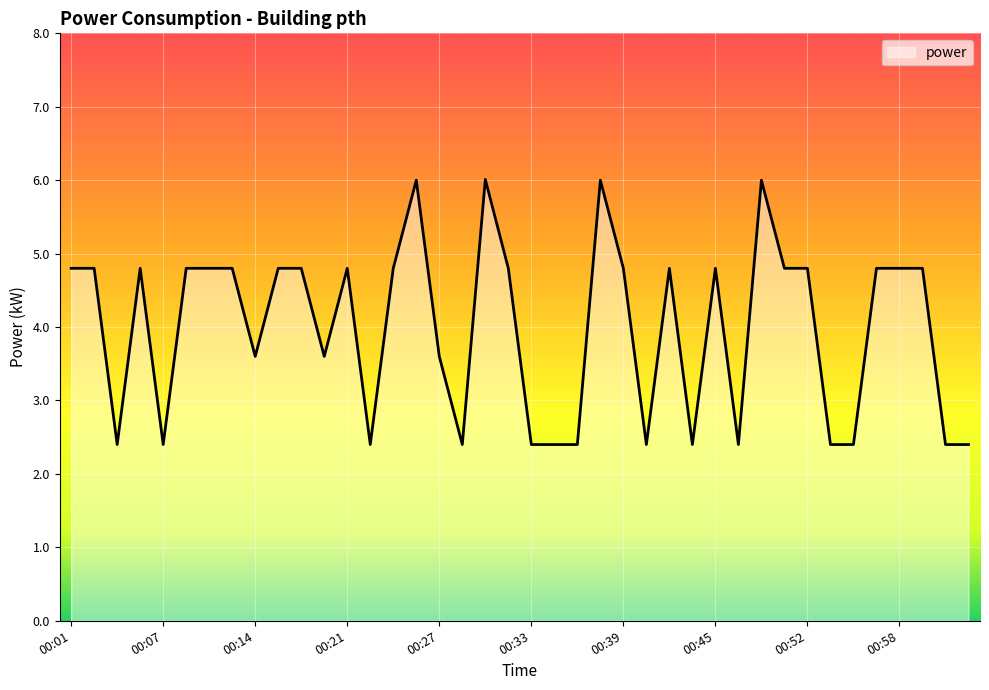

What is the smallest value displayed?

2.4